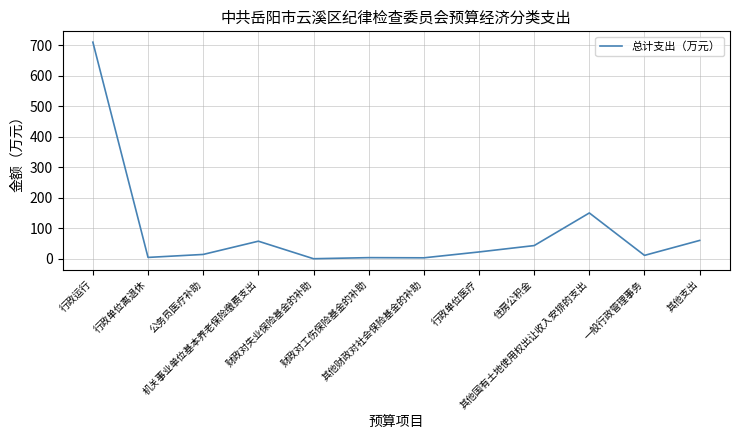

What is the average value?

89.9